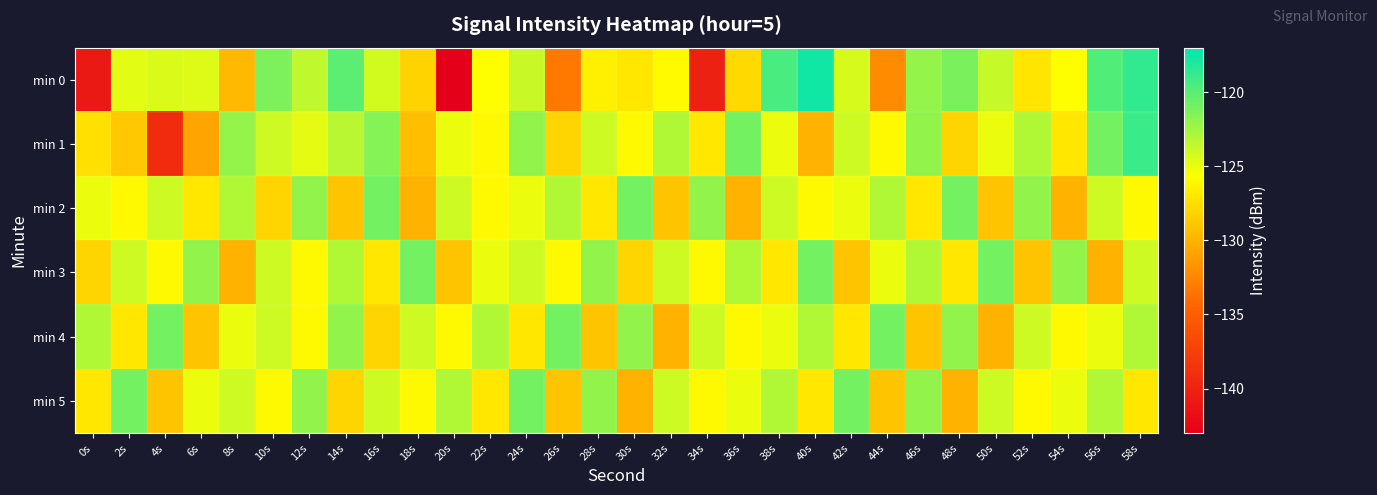

Which has a higher value, 52s or 30s?

30s